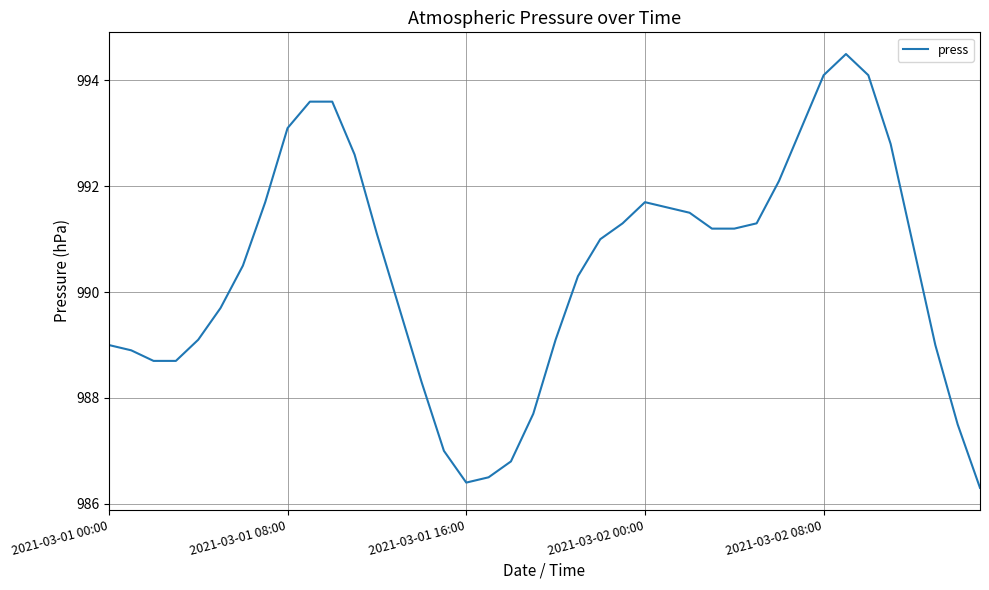

What is the difference between the second highest and second lowest values?

7.7